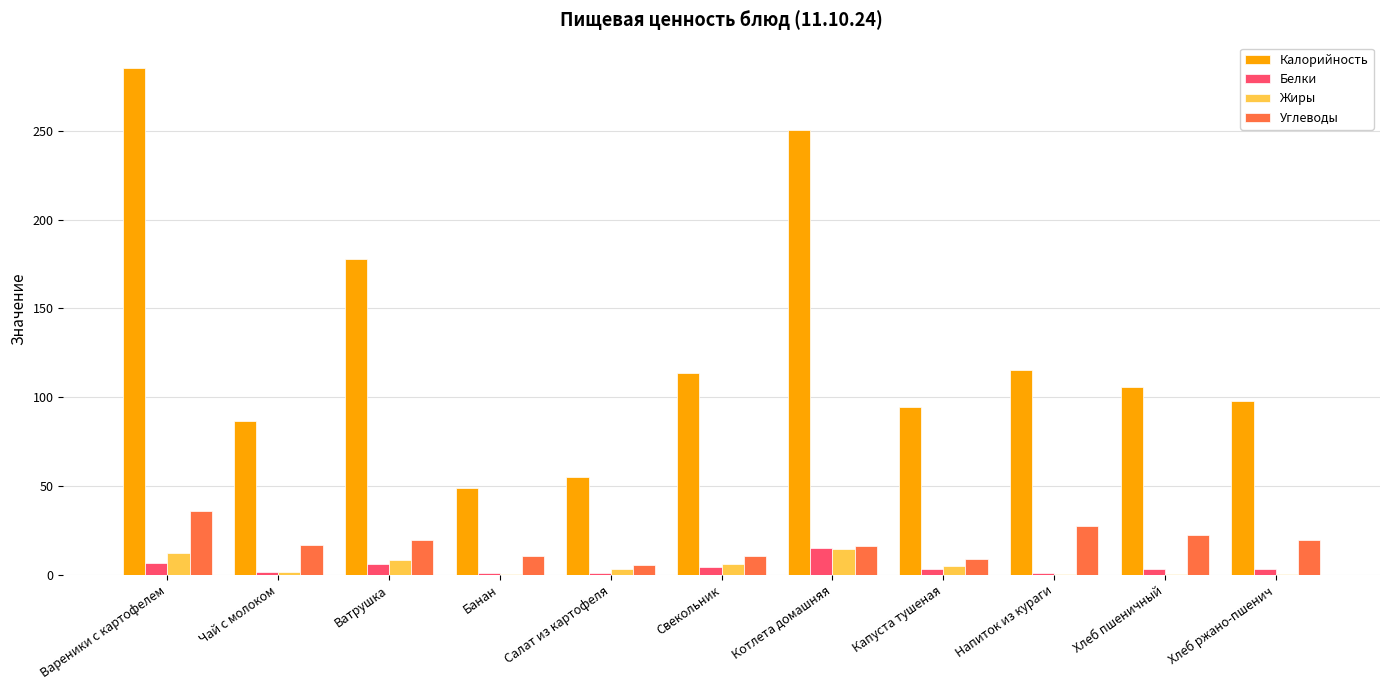

Between Банан and Хлеб ржано-пшенич, which series saw the biggest shift?

Калорийность